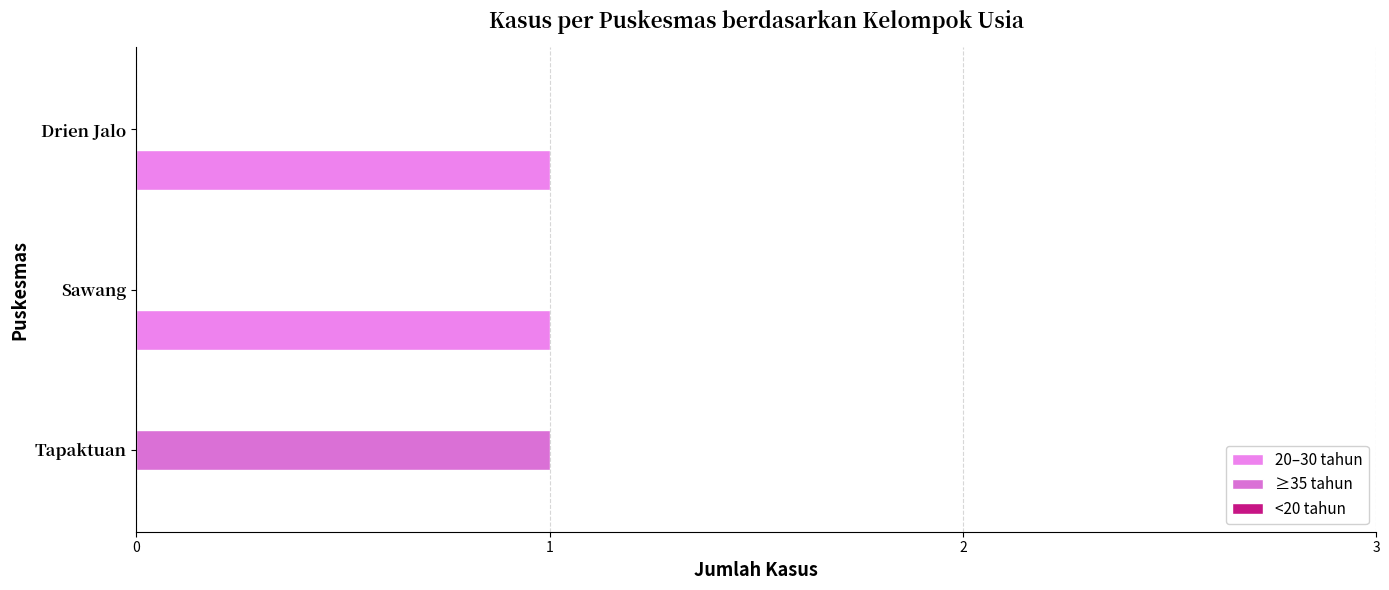

At how many categories does at least one series exceed 0?

3